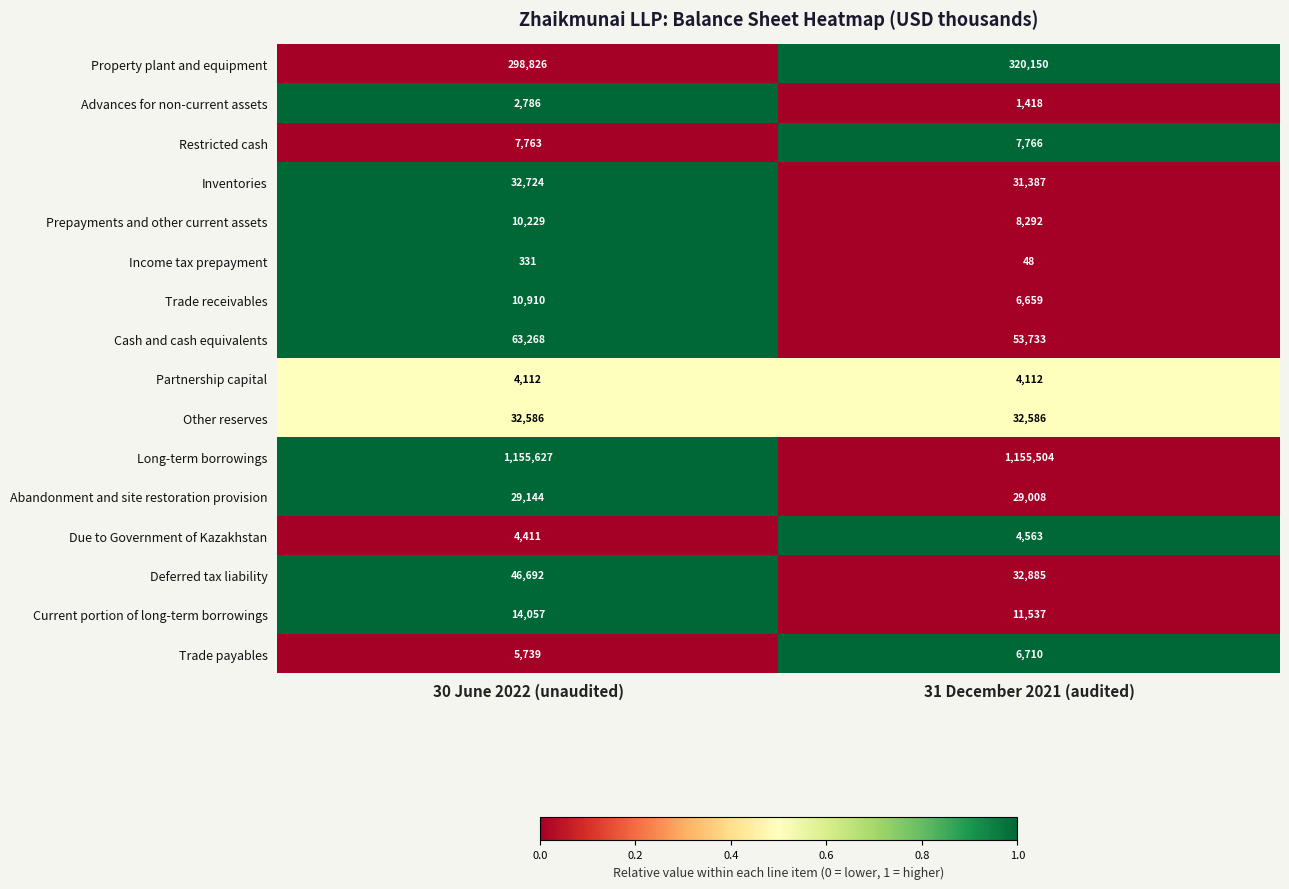

How many distinct data groups are displayed?

16